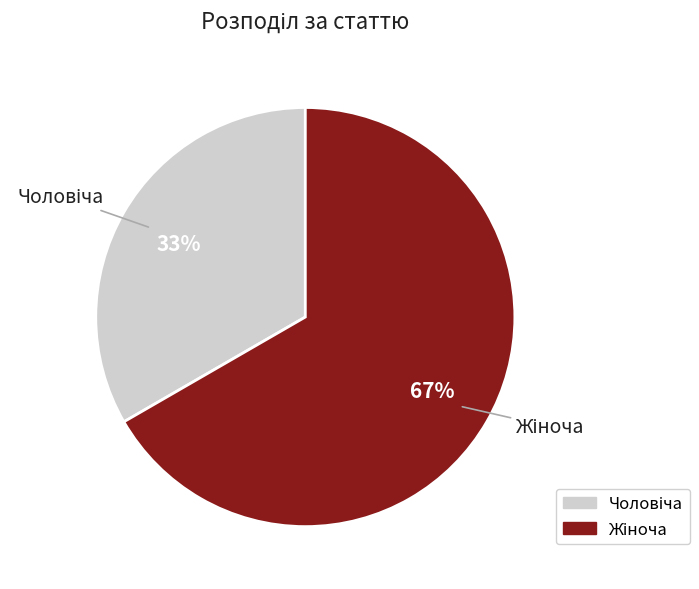

Is there a majority slice in this chart?

Yes